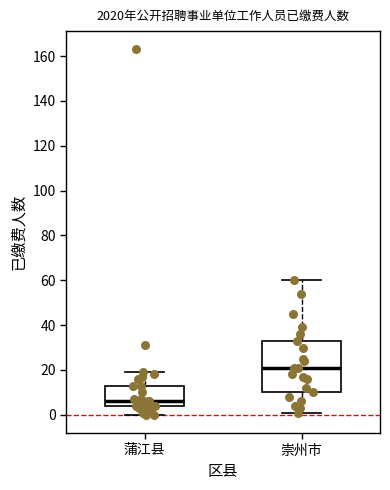

Reading left to right, transcribe this box plot: for each box, give where its median line is, the range the box spans, and where its two whiskers end, as read against the y-axis. The values are not printed on the chart, so give them approximately, as read against the axis.

蒲江县: median 6, box 4 to 14, whiskers 0 to 20
崇州市: median 22, box 10 to 34, whiskers 2 to 60